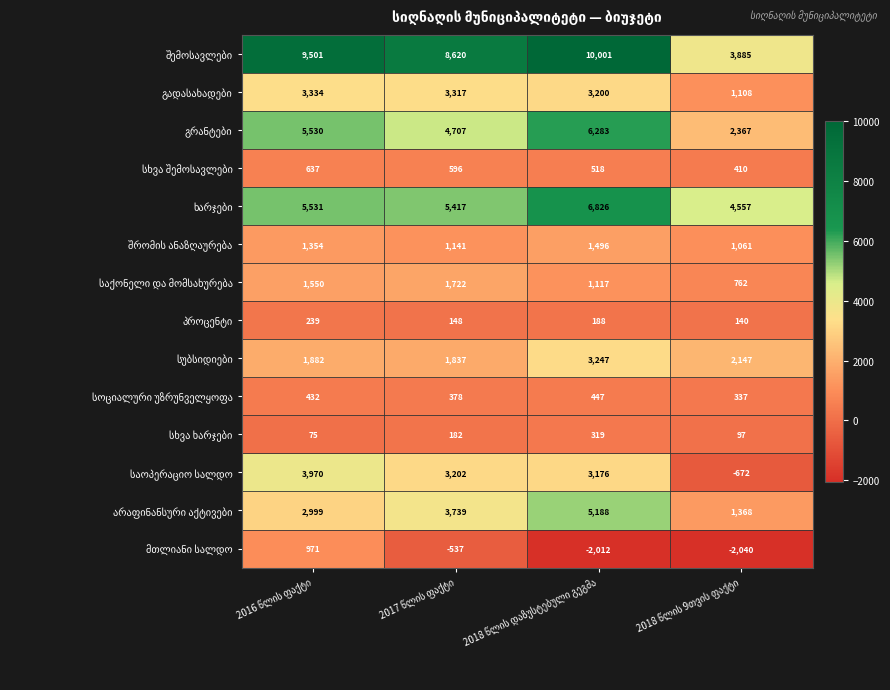

What is the smallest value displayed?

-2040